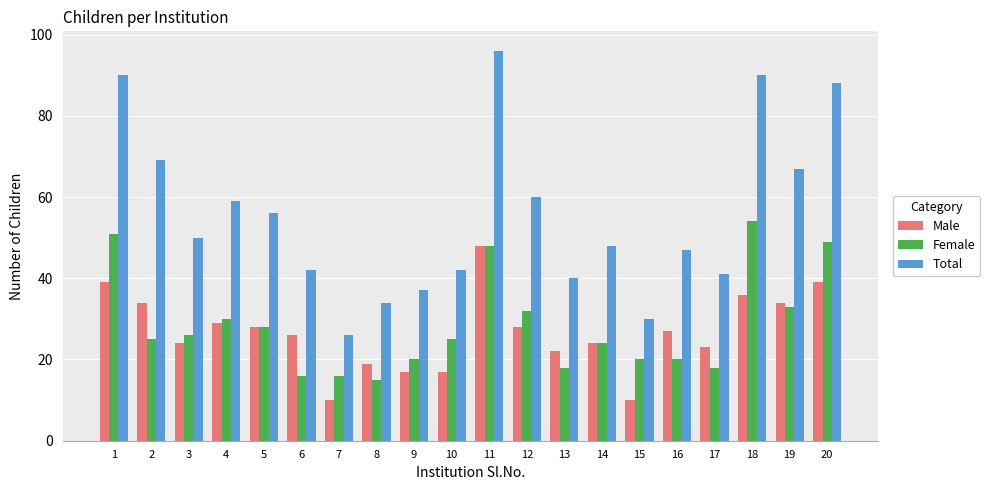

Rank the series at 10 from highest to lowest value.

Total, Female, Male